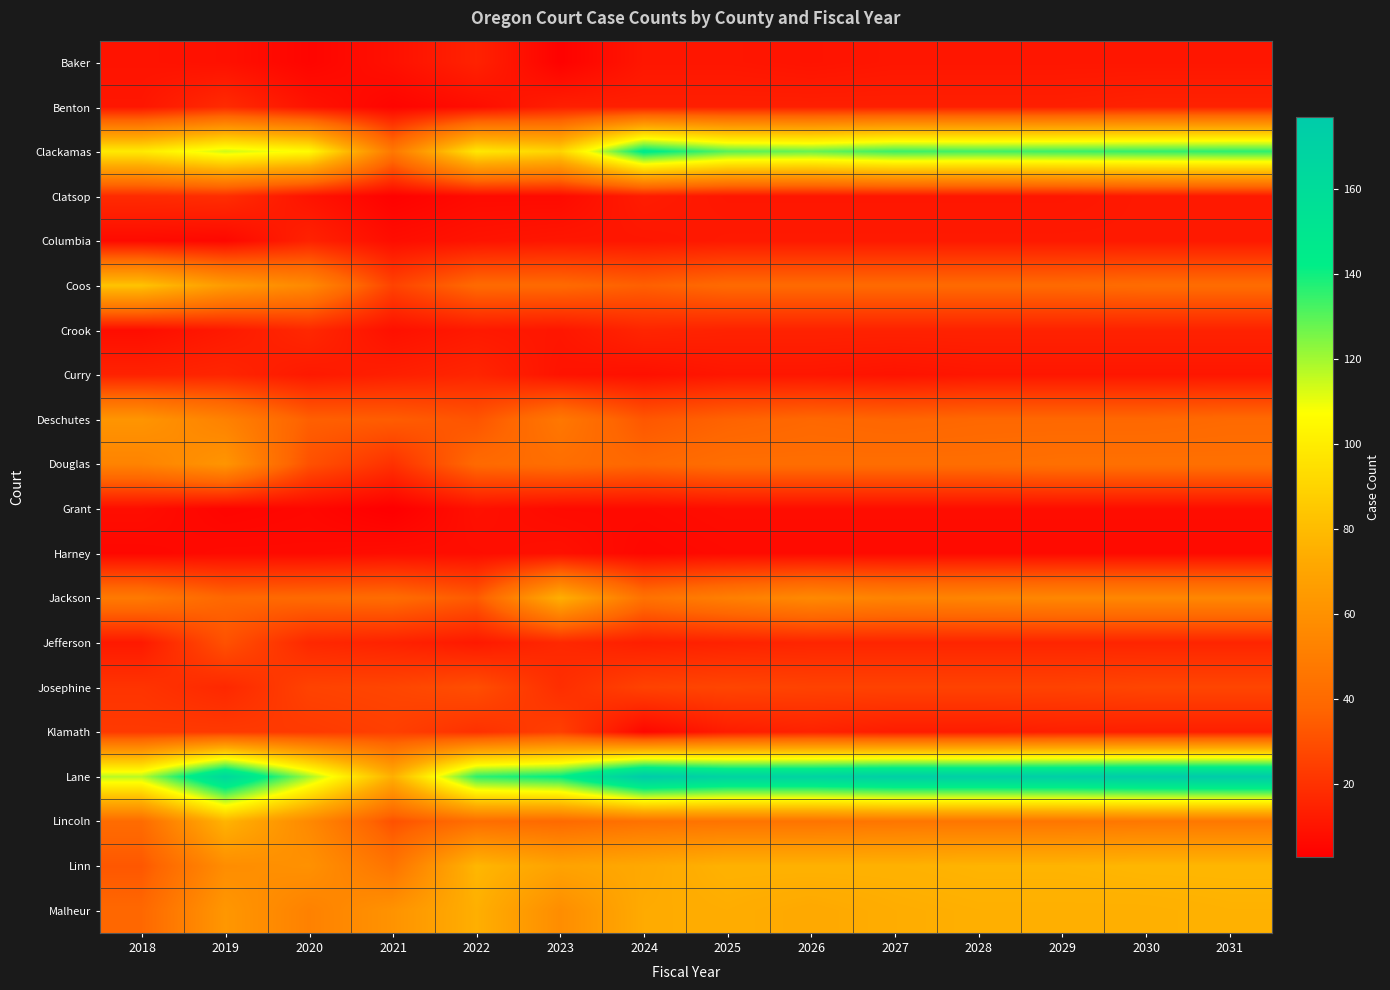

Reading left to right, extract all data points from this chart.

Baker: 2018=10	2019=9	2020=5	2021=9	2022=15	2023=4	2024=11	2025=11	2026=10	2027=11	2028=11	2029=11	2030=11	2031=11
Benton: 2018=11	2019=18	2020=10	2021=5	2022=8	2023=14	2024=14	2025=14	2026=14	2027=14	2028=14	2029=14	2030=15	2031=15
Clackamas: 2018=99	2019=114	2020=106	2021=47	2022=98	2023=90	2024=145	2025=130	2026=128	2027=134	2028=133	2029=134	2030=135	2031=136
Clatsop: 2018=18	2019=19	2020=10	2021=4	2022=7	2023=7	2024=13	2025=11	2026=11	2027=11	2028=11	2029=11	2030=12	2031=12
Columbia: 2018=7	2019=6	2020=15	2021=8	2022=10	2023=11	2024=11	2025=12	2026=12	2027=12	2028=12	2029=12	2030=12	2031=12
Coos: 2018=83	2019=65	2020=56	2021=26	2022=40	2023=40	2024=36	2025=40	2026=40	2027=40	2028=40	2029=40	2030=41	2031=41
Crook: 2018=8	2019=12	2020=17	2021=9	2022=12	2023=11	2024=16	2025=15	2026=15	2027=15	2028=15	2029=15	2030=15	2031=15
Curry: 2018=15	2019=16	2020=12	2021=14	2022=16	2023=10	2024=9	2025=11	2026=11	2027=10	2028=11	2029=11	2030=11	2031=11
Deschutes: 2018=62	2019=52	2020=36	2021=35	2022=32	2023=47	2024=33	2025=37	2026=39	2027=38	2028=39	2029=39	2030=39	2031=40
Douglas: 2018=53	2019=62	2020=31	2021=20	2022=40	2023=42	2024=39	2025=42	2026=42	2027=42	2028=42	2029=43	2030=43	2031=43
Grant: 2018=8	2019=5	2020=6	2021=3	2022=9	2023=7	2024=7	2025=8	2026=8	2027=8	2028=8	2029=8	2030=8	2031=8
Harney: 2018=6	2019=7	2020=7	2021=8	2022=8	2023=9	2024=6	2025=7	2026=7	2027=7	2028=7	2029=7	2030=7	2031=7
Jackson: 2018=48	2019=39	2020=40	2021=41	2022=34	2023=75	2024=44	2025=51	2026=56	2027=53	2028=54	2029=55	2030=55	2031=55
Jefferson: 2018=12	2019=31	2020=17	2021=15	2022=12	2023=17	2024=14	2025=15	2026=16	2027=16	2028=16	2029=16	2030=16	2031=16
Josephine: 2018=21	2019=17	2020=26	2021=27	2022=30	2023=19	2024=26	2025=27	2026=26	2027=26	2028=26	2029=26	2030=27	2031=27
Klamath: 2018=23	2019=23	2020=23	2021=25	2022=20	2023=25	2024=6	2025=13	2026=15	2027=13	2028=13	2029=14	2030=14	2031=14
Lane: 2018=117	2019=164	2020=120	2021=75	2022=136	2023=142	2024=177	2025=169	2026=169	2027=173	2028=173	2029=174	2030=176	2031=177
Lincoln: 2018=41	2019=77	2020=56	2021=31	2022=42	2023=40	2024=44	2025=45	2026=45	2027=46	2028=46	2029=46	2030=47	2031=47
Linn: 2018=33	2019=58	2020=60	2021=45	2022=78	2023=69	2024=72	2025=76	2026=76	2027=76	2028=77	2029=77	2030=78	2031=78
Malheur: 2018=39	2019=63	2020=52	2021=61	2022=75	2023=58	2024=73	2025=74	2026=72	2027=74	2028=75	2029=75	2030=75	2031=76